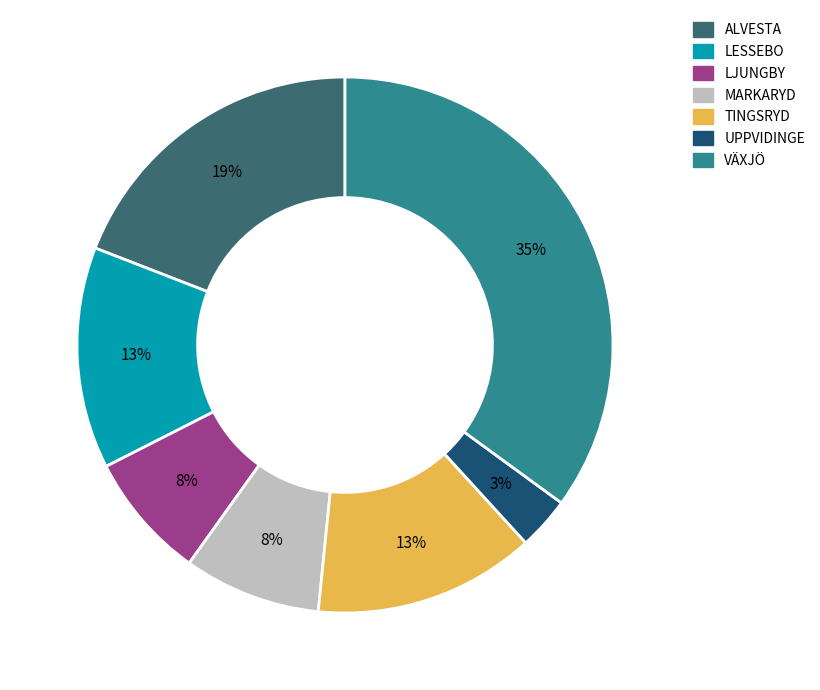

The LESSEBO slice represents 13% of the pie. True or false?

True